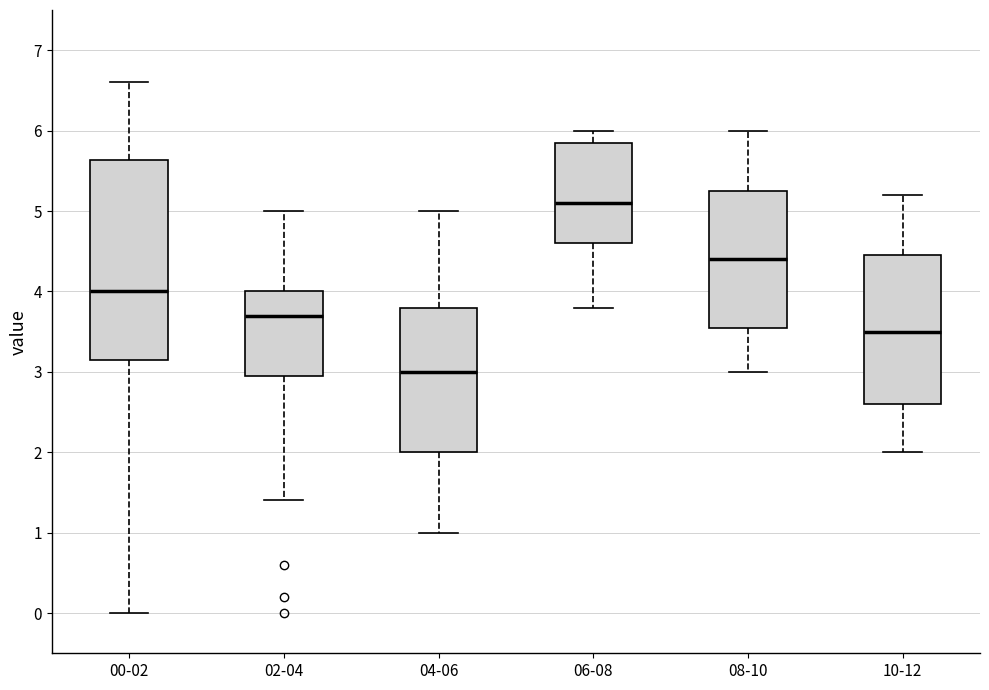

Reading left to right, read every box against the y-axis: the position of its median line, the range the box covers, and the ends of its whiskers. The values are not printed on the chart, so give them approximately, as read against the axis.

00-02: median 4.0, box 3.2 to 5.6, whiskers 0.0 to 6.6
02-04: median 3.7, box 3.0 to 4.0, whiskers 1.4 to 5.0
04-06: median 3.0, box 2.0 to 3.8, whiskers 1.0 to 5.0
06-08: median 5.1, box 4.6 to 5.9, whiskers 3.8 to 6.0
08-10: median 4.4, box 3.6 to 5.3, whiskers 3.0 to 6.0
10-12: median 3.5, box 2.6 to 4.5, whiskers 2.0 to 5.2